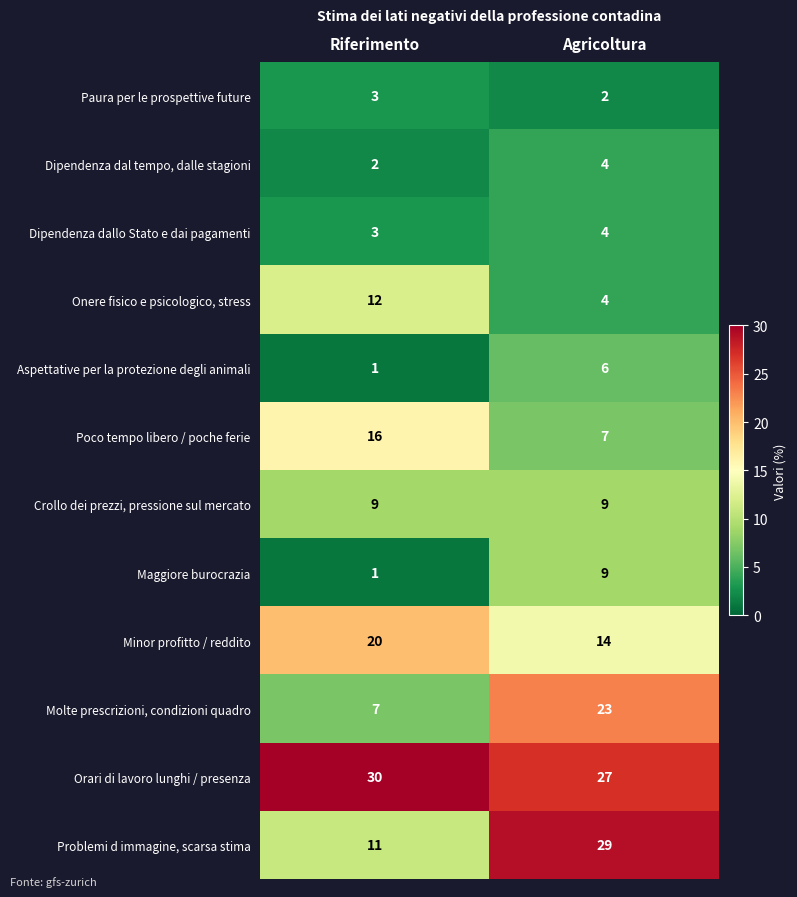

List the labels in order of Dipendenza dal tempo, dalle stagioni value, largest first.

Agricoltura, Riferimento